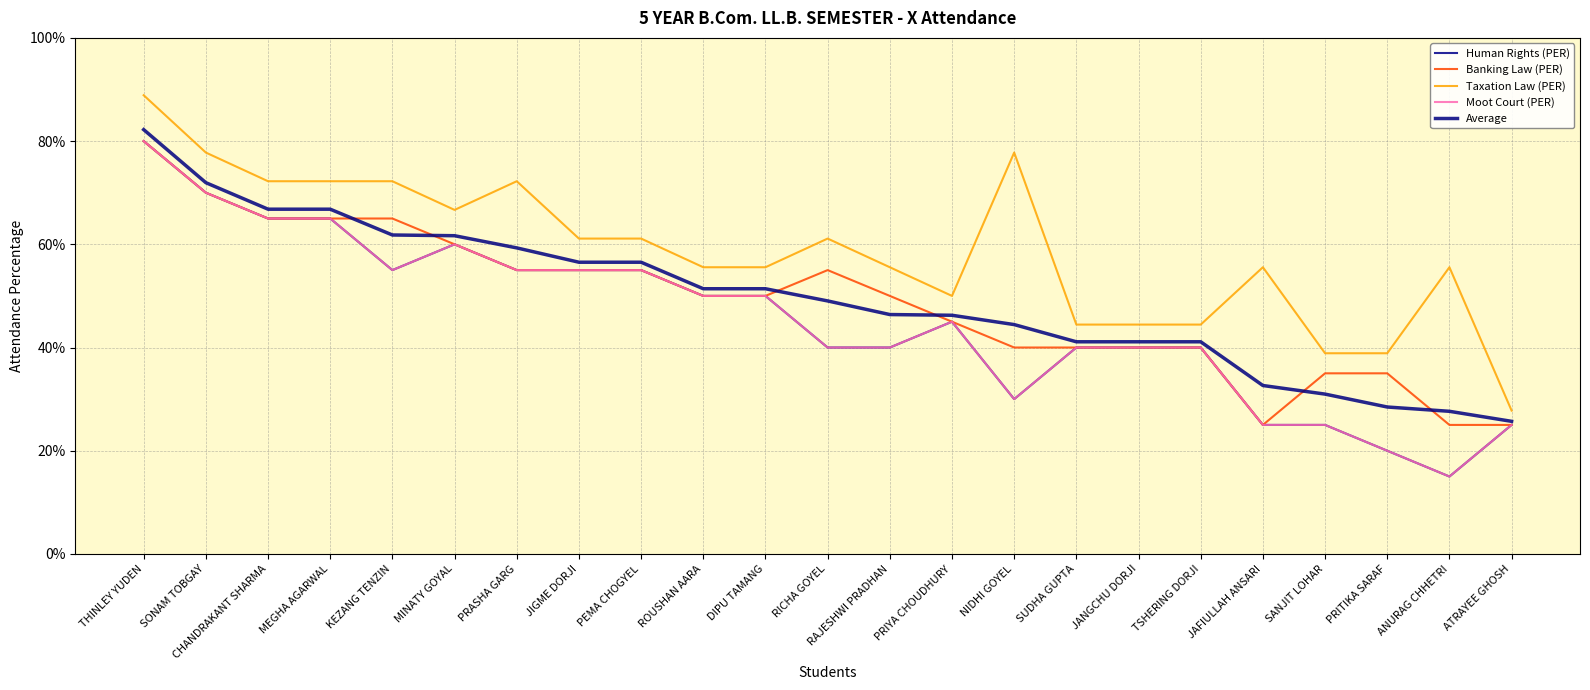

Does the chart have visible grid lines?

Yes